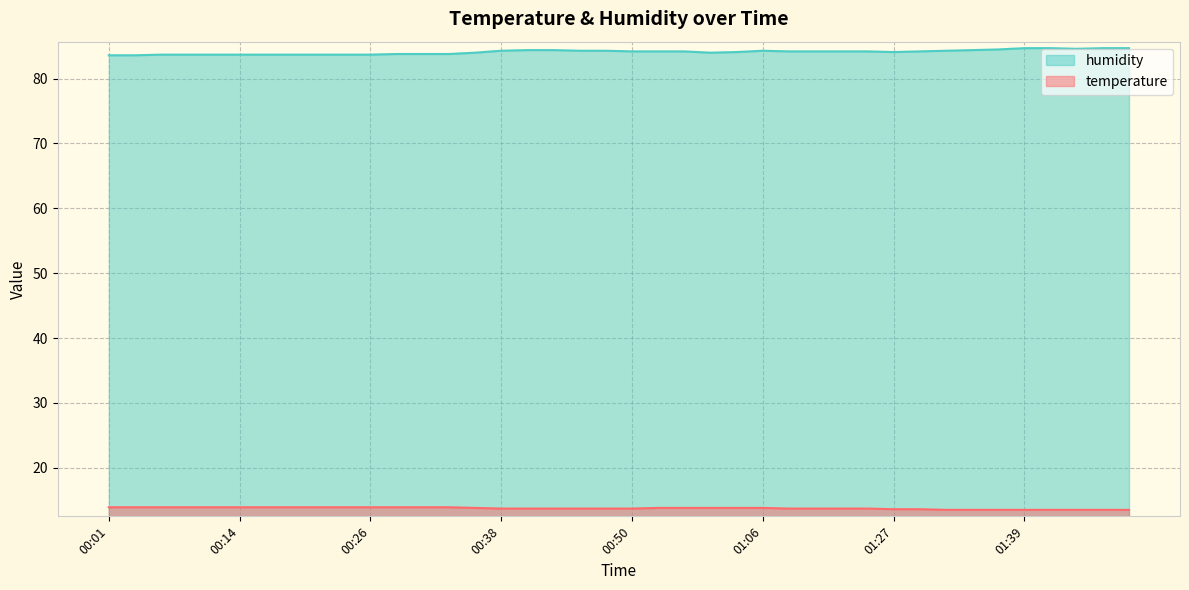

True or false: temperature and humidity intersect in this chart.

False